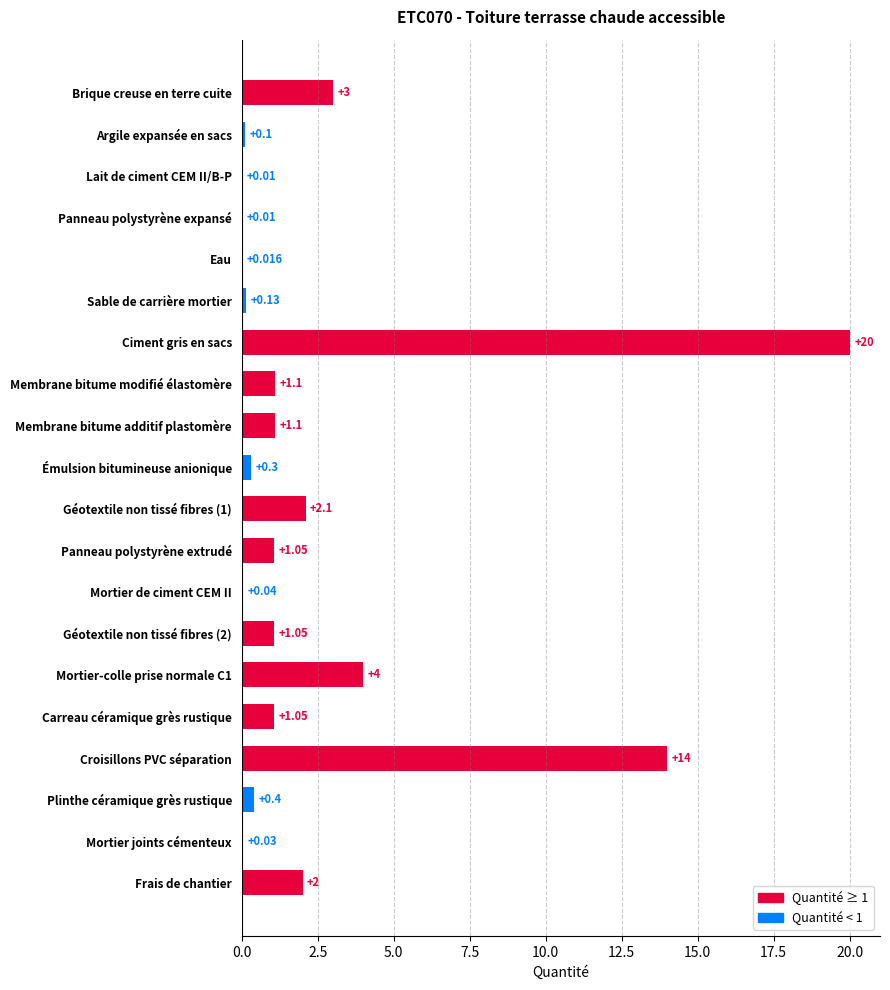

At which label is the value closest to 10?

Croisillons PVC séparation